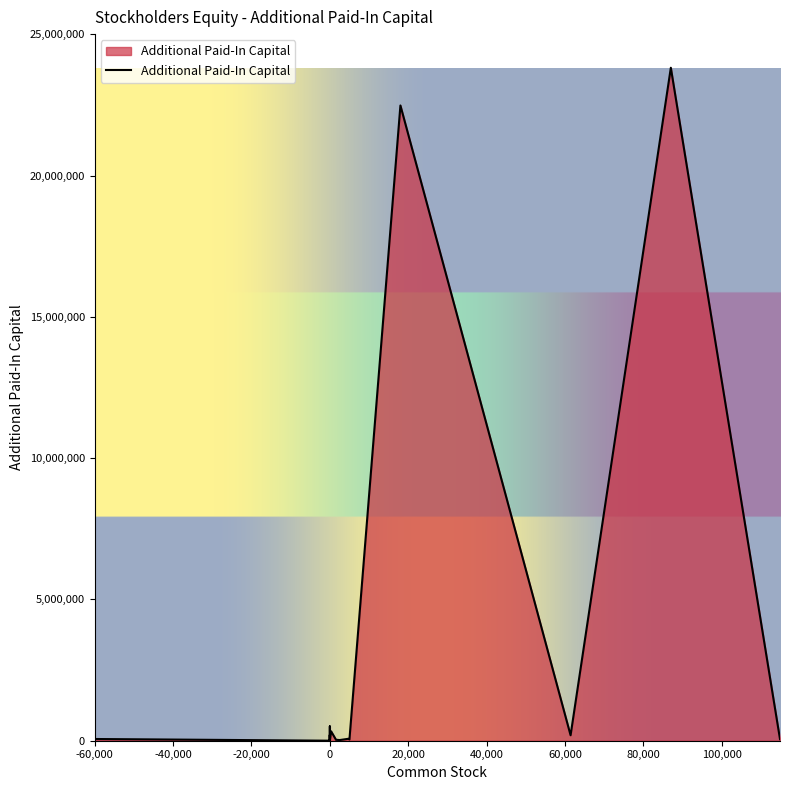

What is the value of the 3rd point from the left?

45000